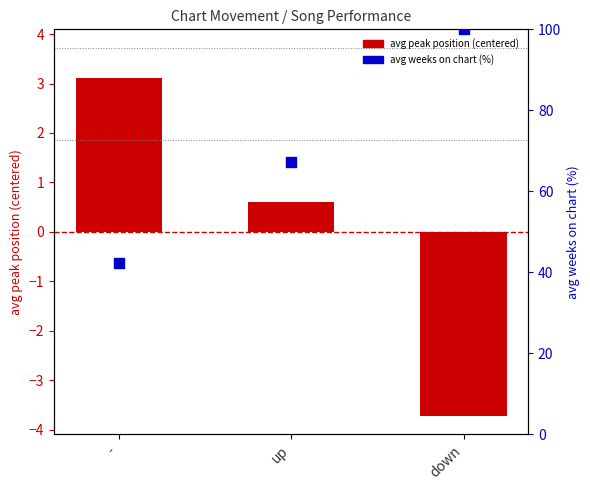

Is the value of avg weeks on chart (%) at - greater than the value of avg peak position (centered) at down?

Yes